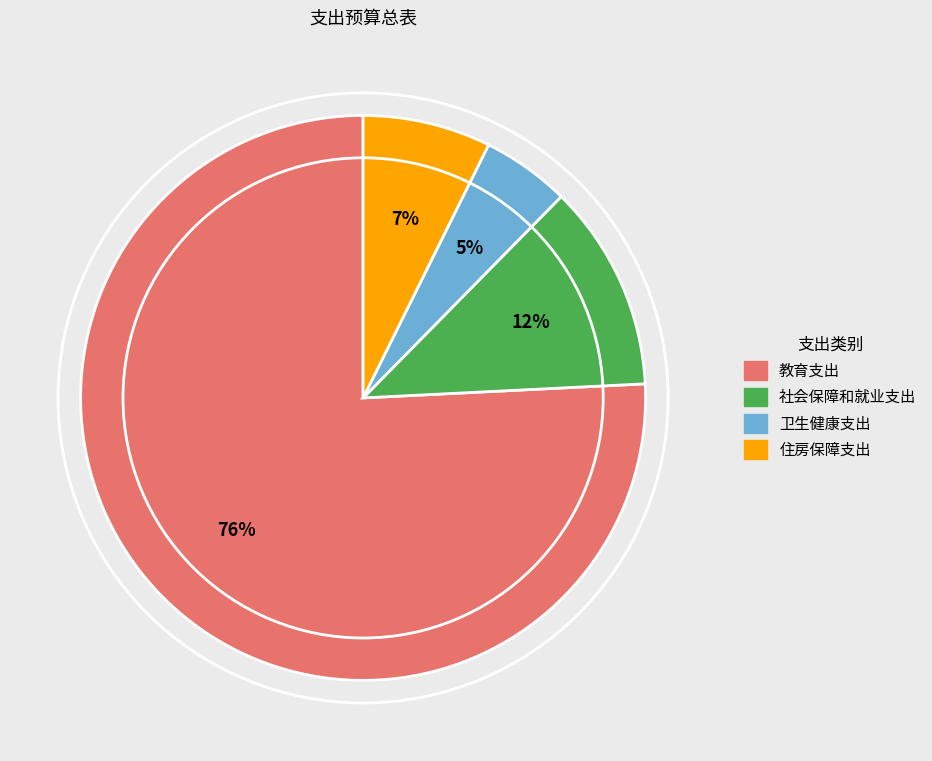

Rank the categories by value from lowest to highest.

卫生健康支出, 住房保障支出, 社会保障和就业支出, 教育支出